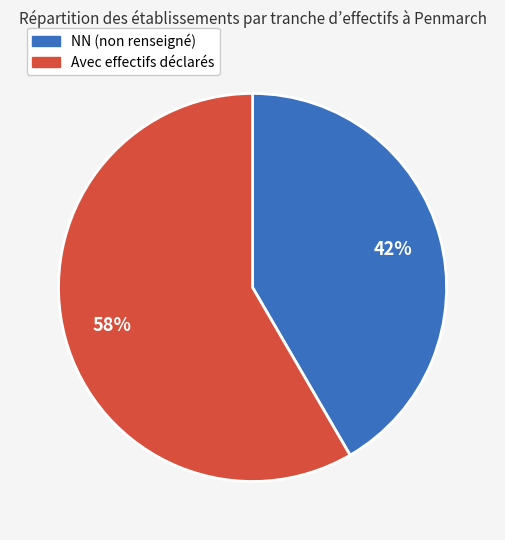

Is there any slice that represents more than half of the pie?

Yes